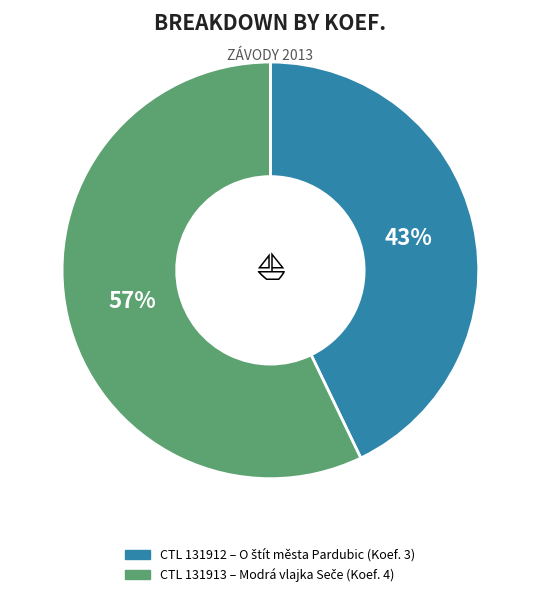

Is there a majority slice in this chart?

Yes